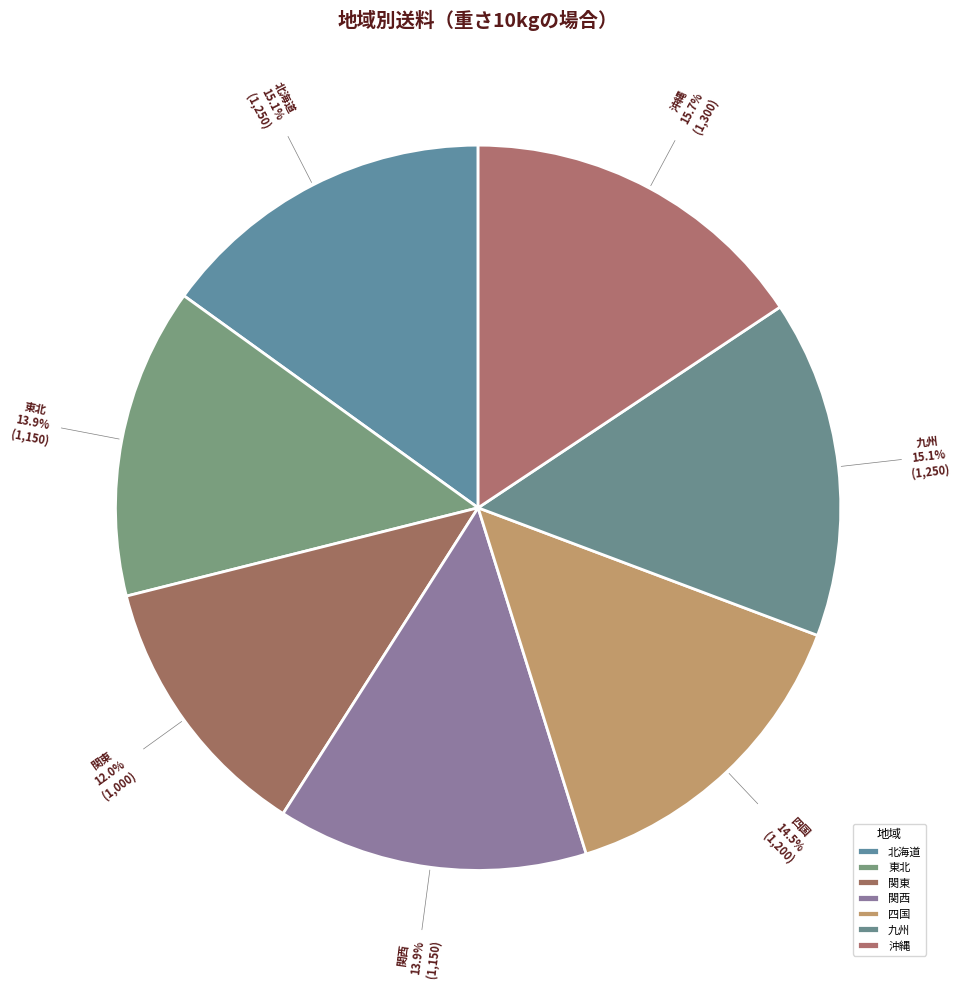

Is it true that 九州 is 15% of the pie?

True